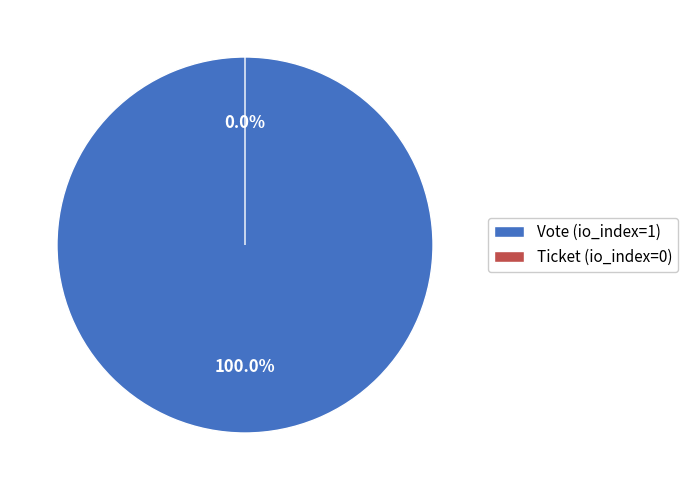

To the nearest percent, what is the difference between the largest and smallest slice percentages?

100%